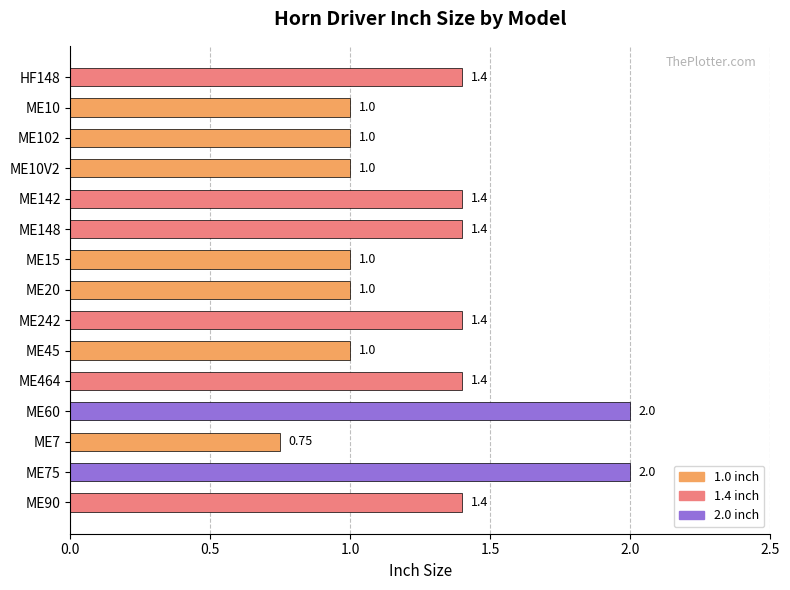

Approximately how many times larger is the value at ME20 compared to ME10?

1.0